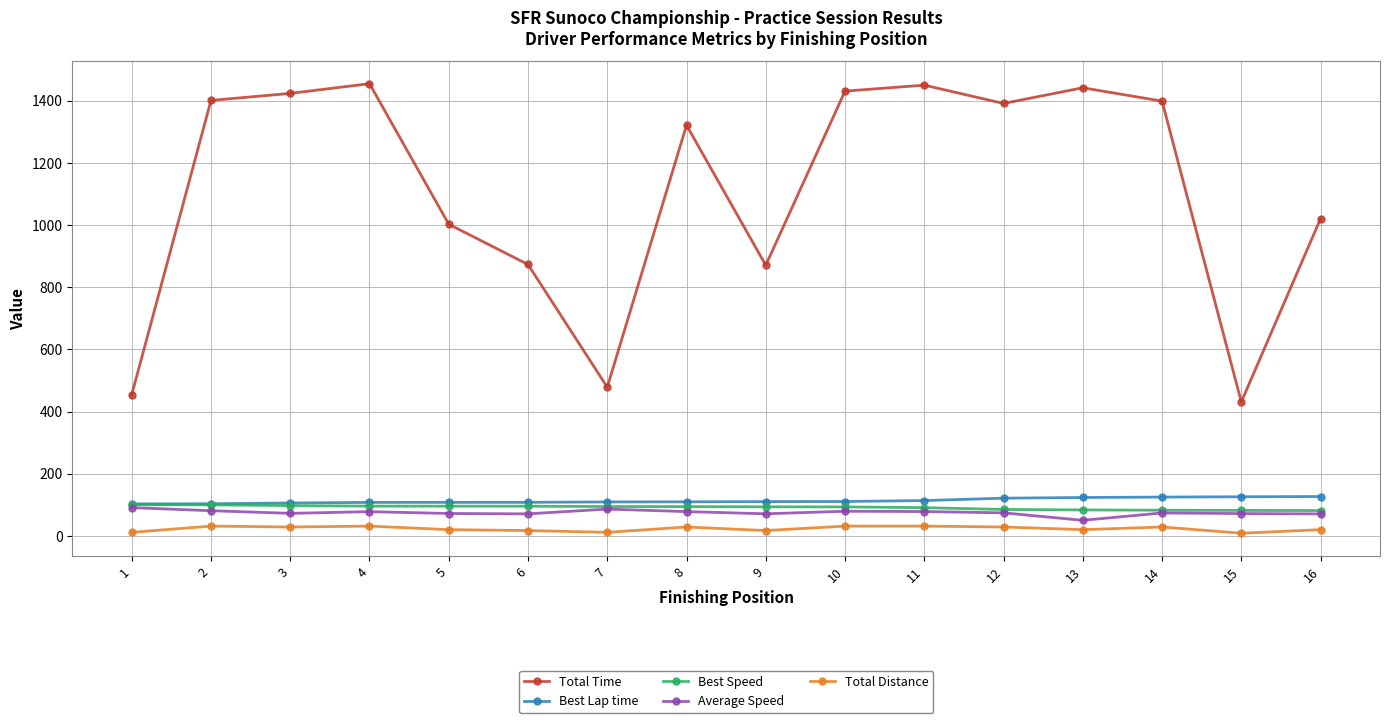

What is the value of the Best Lap time point at the 6th from the left?

108.0